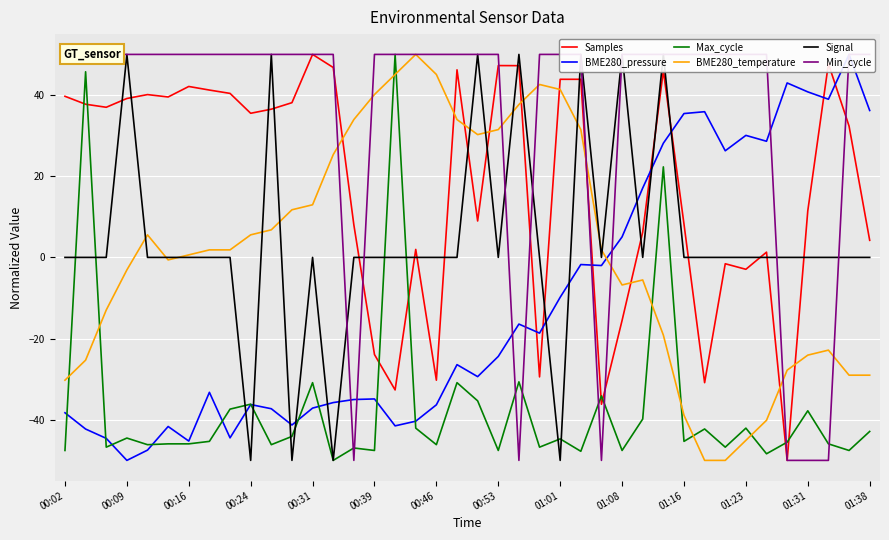

List the series in order of their peak value, lowest first.

Samples, BME280_pressure, Max_cycle, BME280_temperature, Signal, Min_cycle